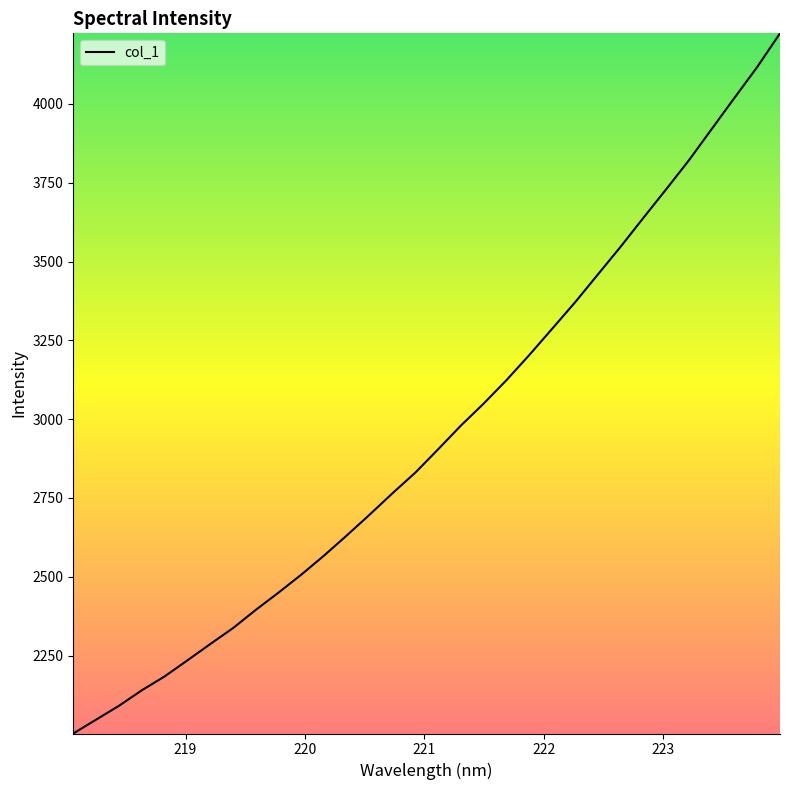

What is the maximum value shown in the chart?

4224.0